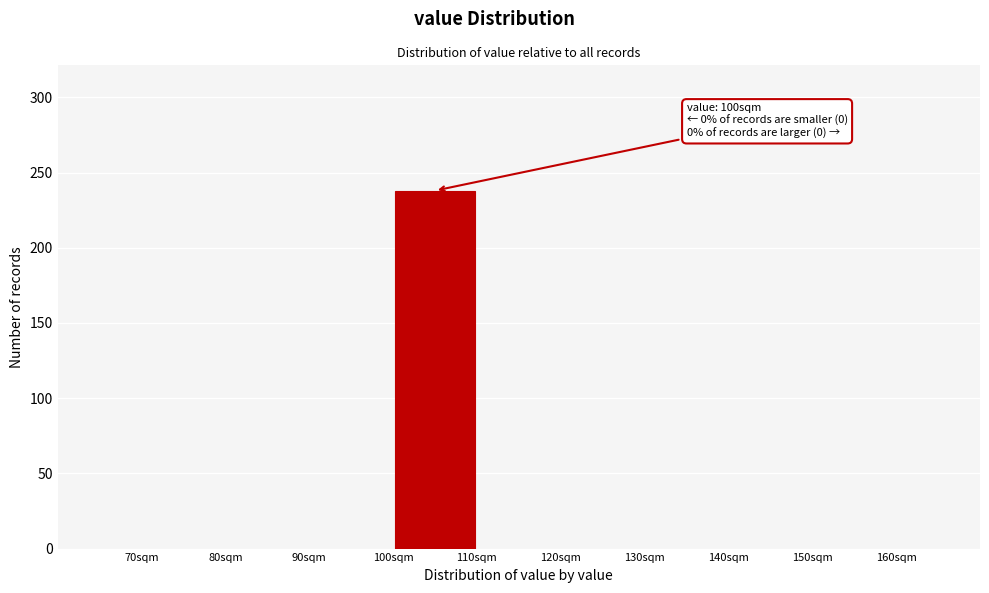

Which range on the x-axis has the tallest bar?

100 to 110